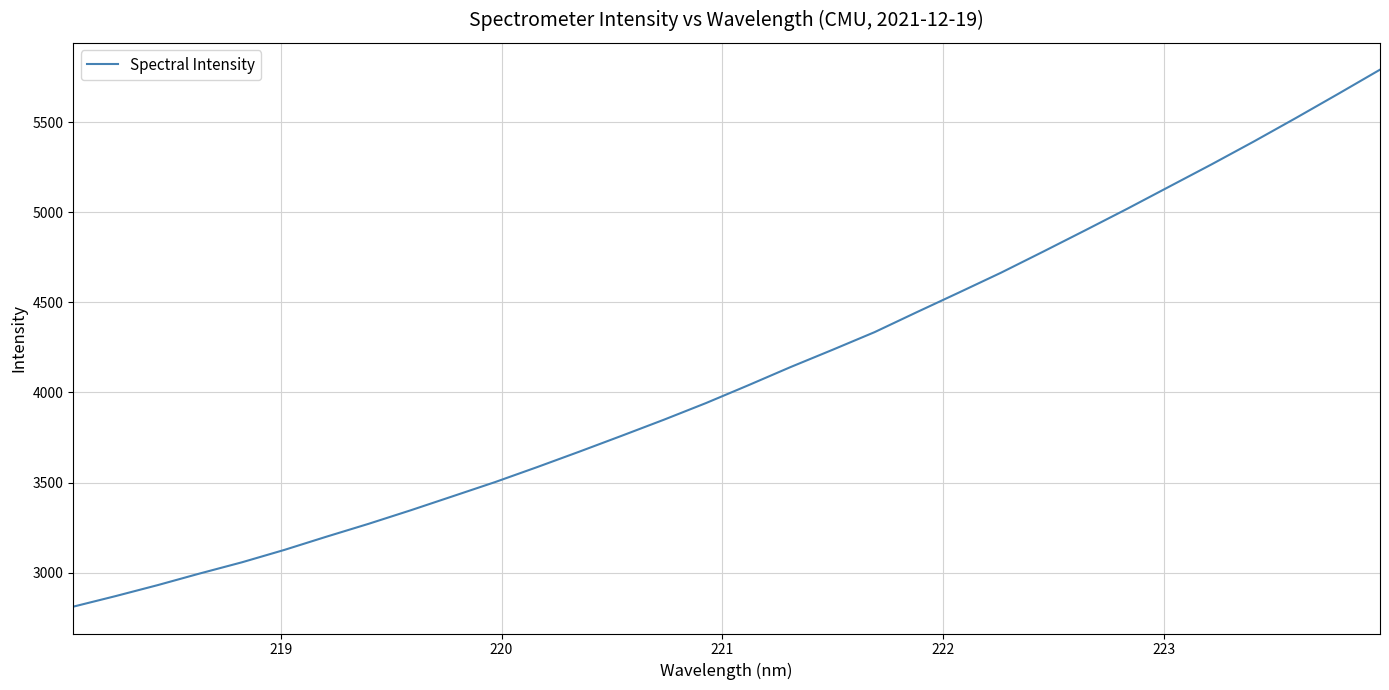

What is the greatest value displayed?

5790.3